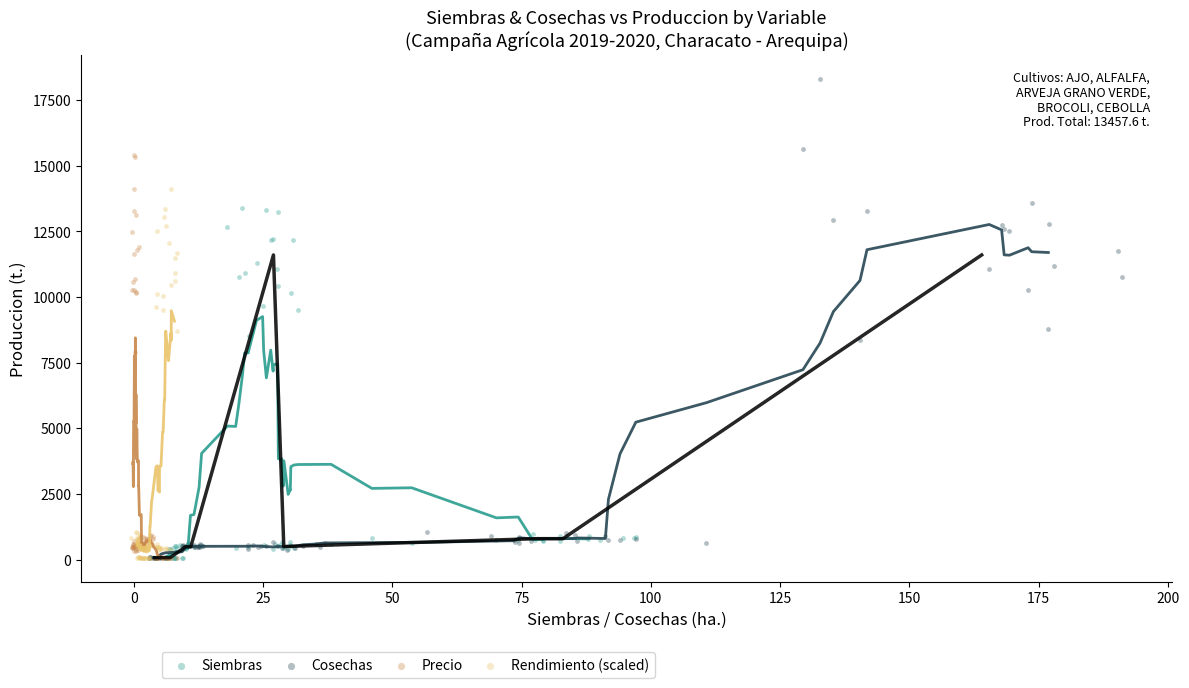

Which series has the largest Y range (max minus min)?

Cosechas